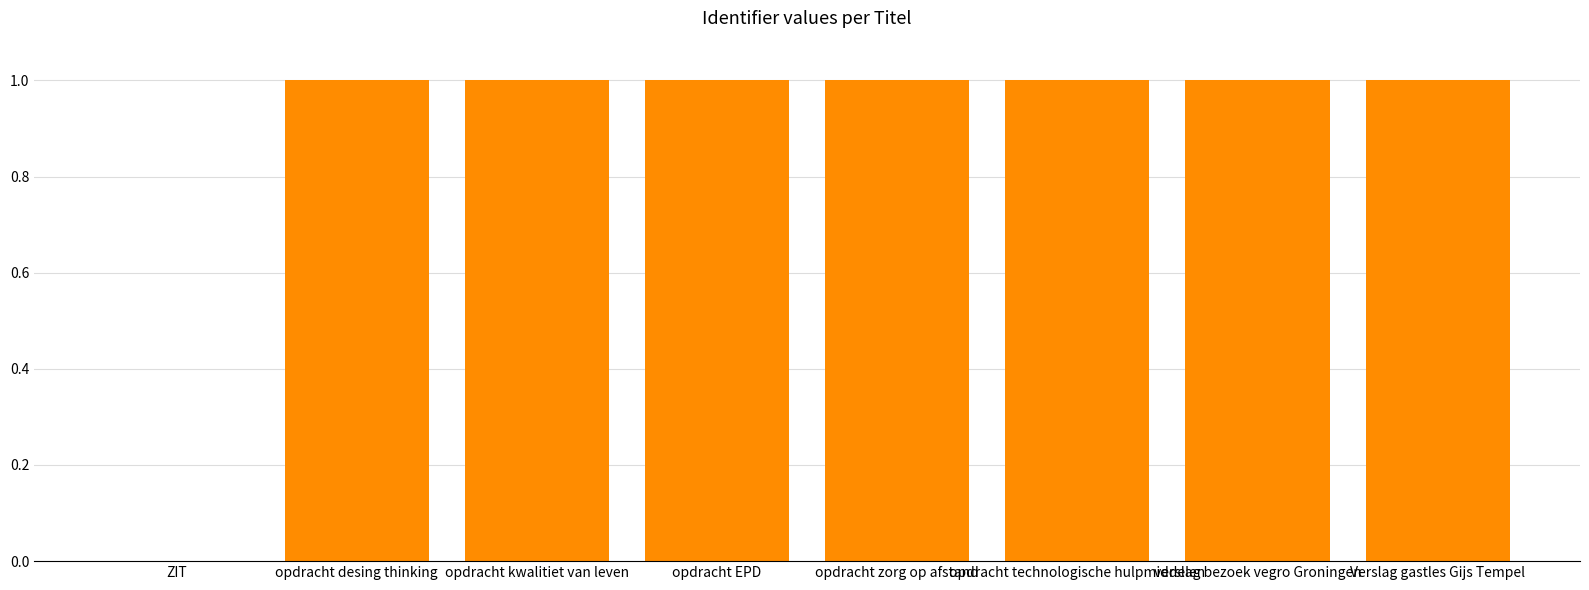

Reading left to right, transcribe all the data shown in this chart.

ZIT=0.0	opdracht desing thinking=1.0	opdracht kwalitiet van leven=1.0	opdracht EPD=1.0	opdracht zorg op afstand=1.0	opdracht technologische hulpmiddelen=1.0	verslag bezoek vegro Groningen=1.0	Verslag gastles Gijs Tempel=1.0